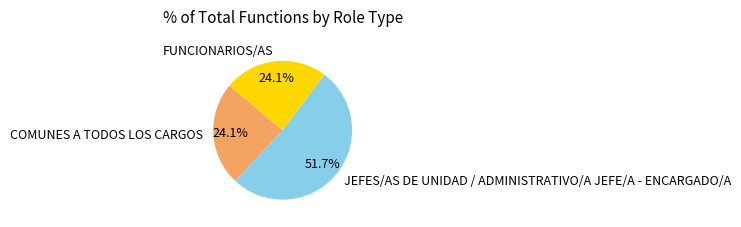

What is the ratio of the value at JEFES/AS DE UNIDAD / ADMINISTRATIVO/A JEFE/A - ENCARGADO/A to the value at FUNCIONARIOS/AS?

2.1